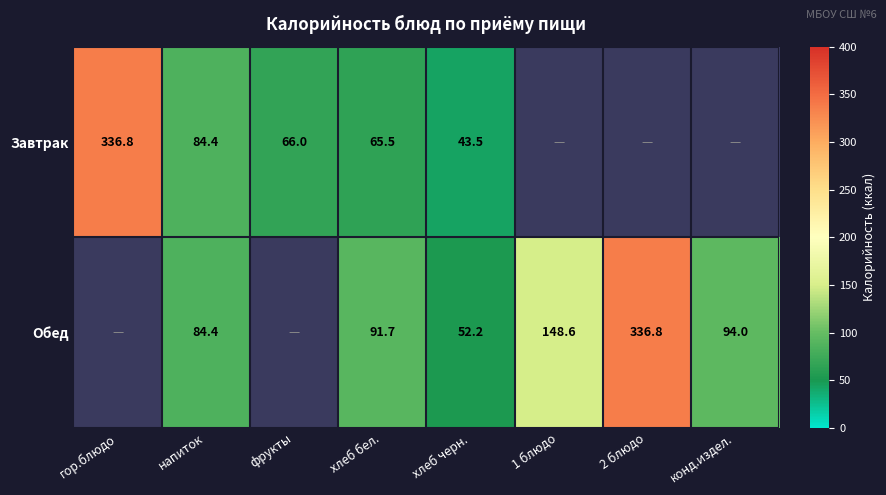

Is the value of Завтрак at хлеб черн. greater than the value of Обед at конд.издел.?

No